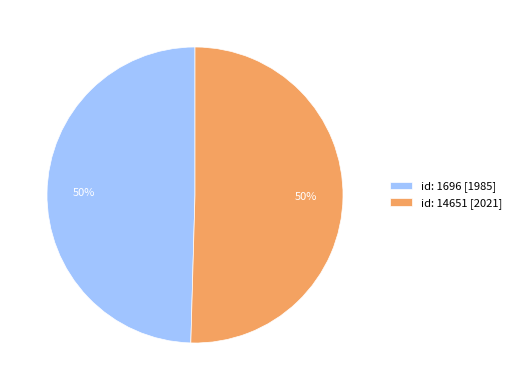

What percentage is the id: 1696 [1985] slice, to the nearest percent?

50%